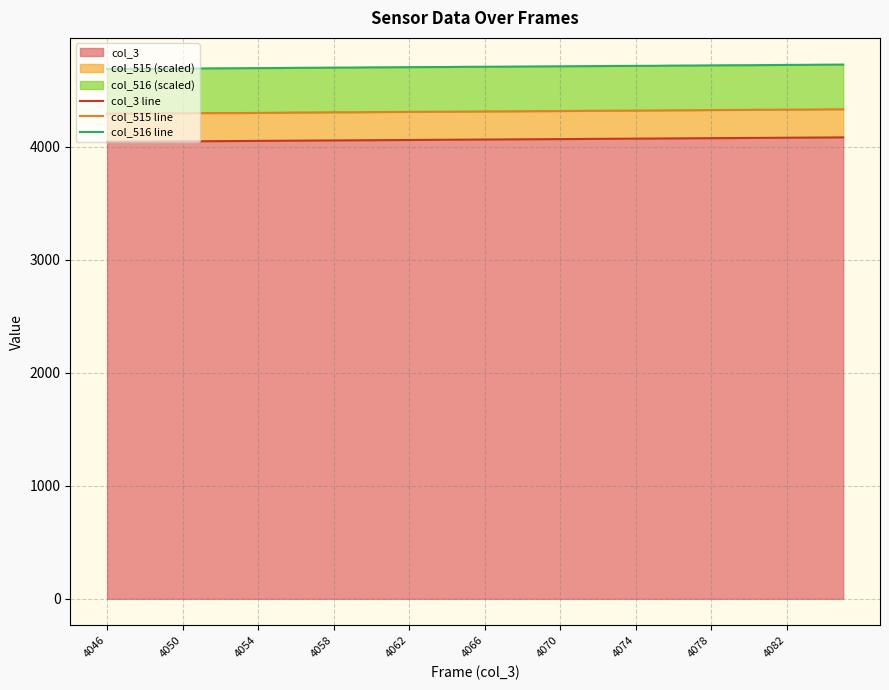

Which category has the lowest value in the col_3 line series?

4046